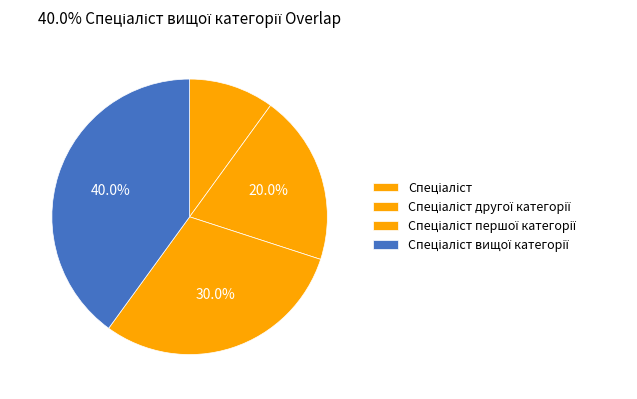

Count the number of slices in the pie.

4